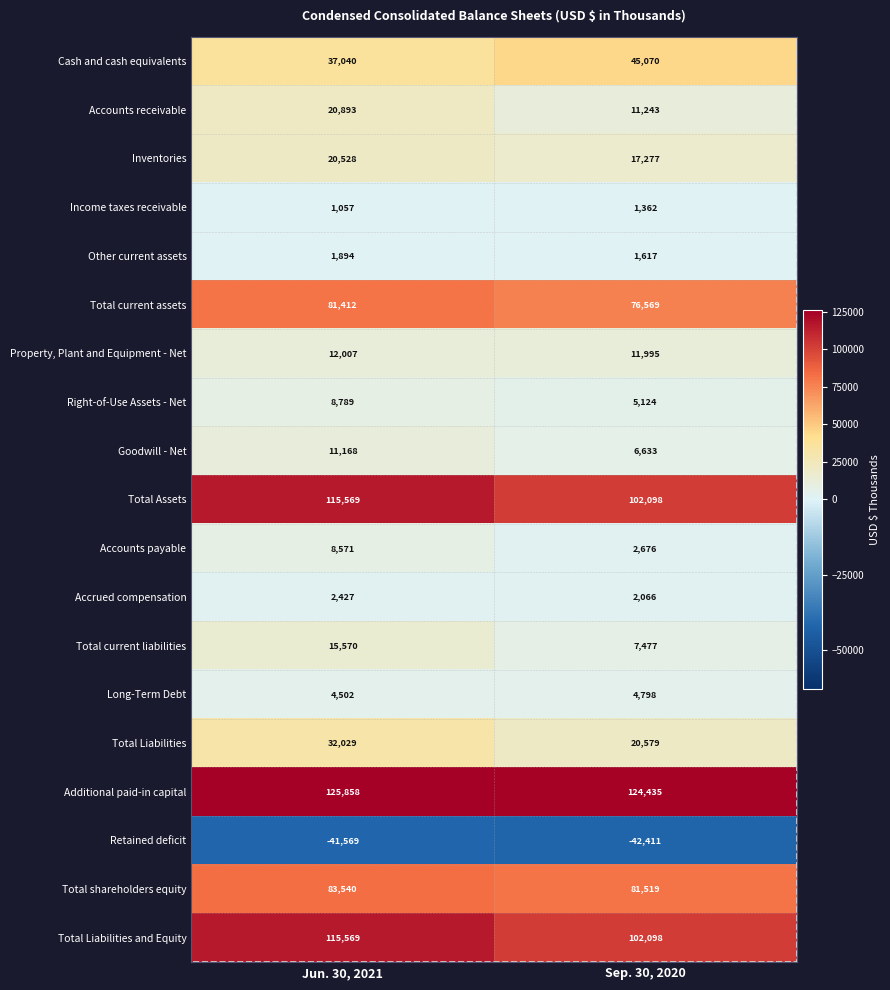

Rank the categories by Long-Term Debt value from lowest to highest.

Jun. 30, 2021, Sep. 30, 2020